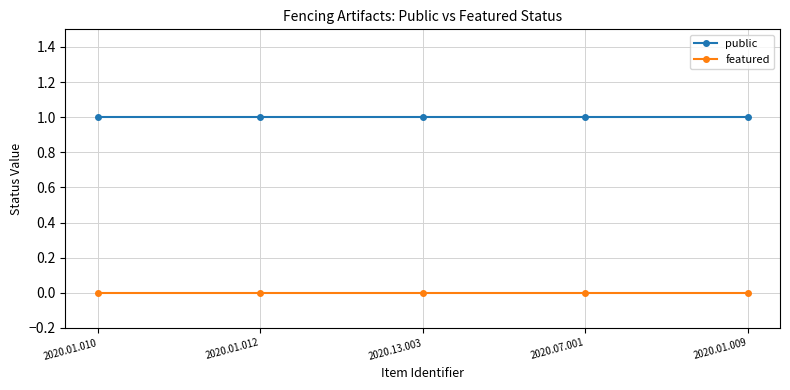

List the series in order of their overall mean, highest first.

public, featured